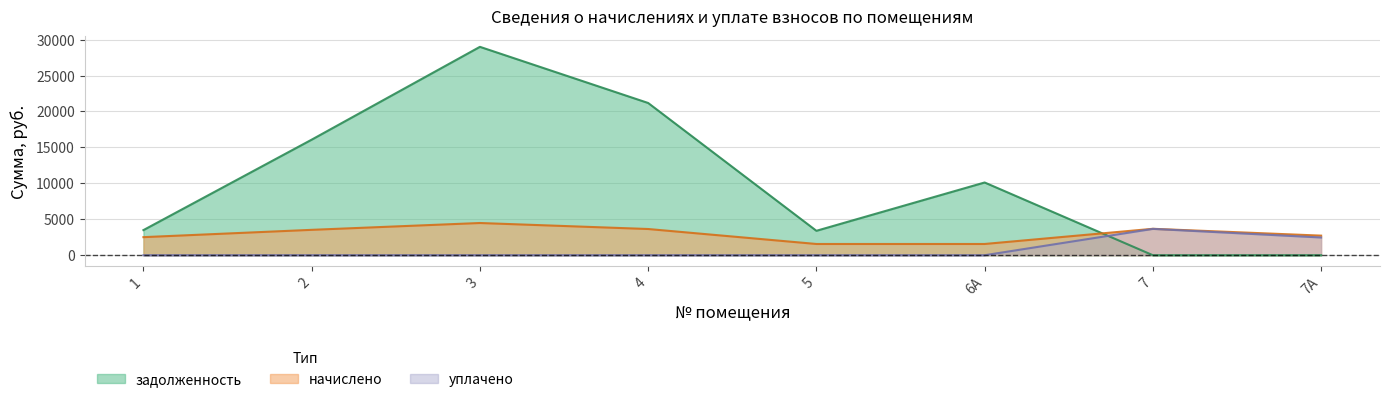

Is the value of задолженность at 5 greater than the value of начислено at 7?

No